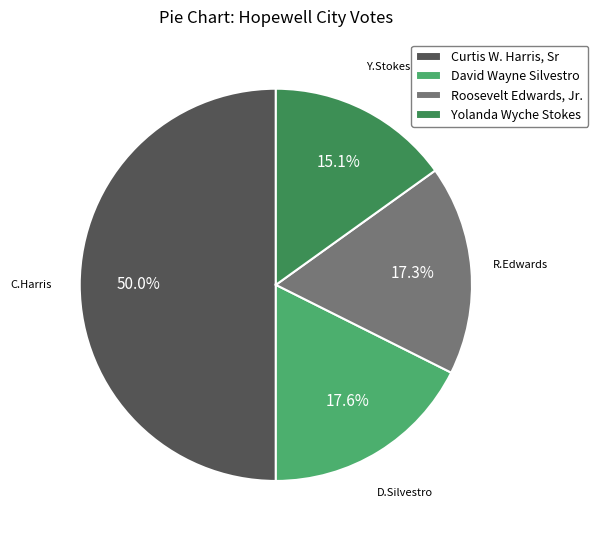

Rank the categories by value from highest to lowest.

Curtis W. Harris, Sr, David Wayne Silvestro, Roosevelt Edwards, Jr., Yolanda Wyche Stokes